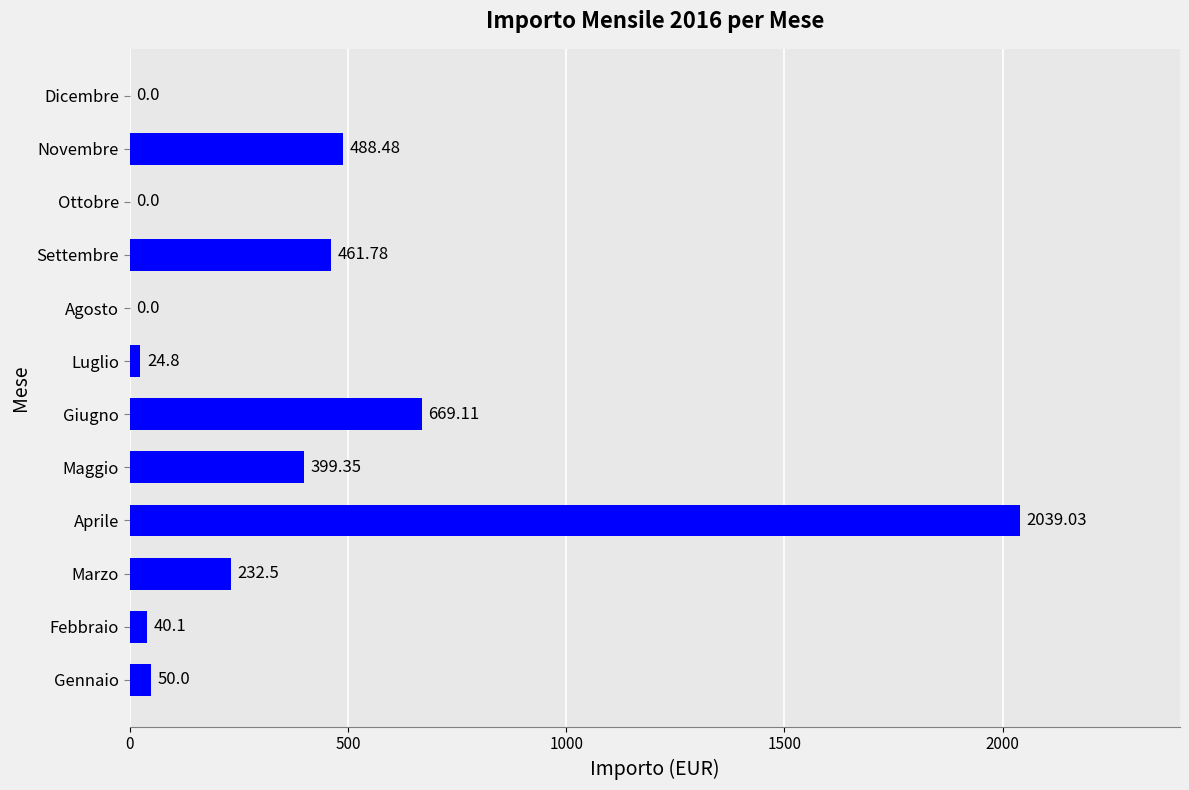

Where is the data nearest to the value 1019?

Giugno